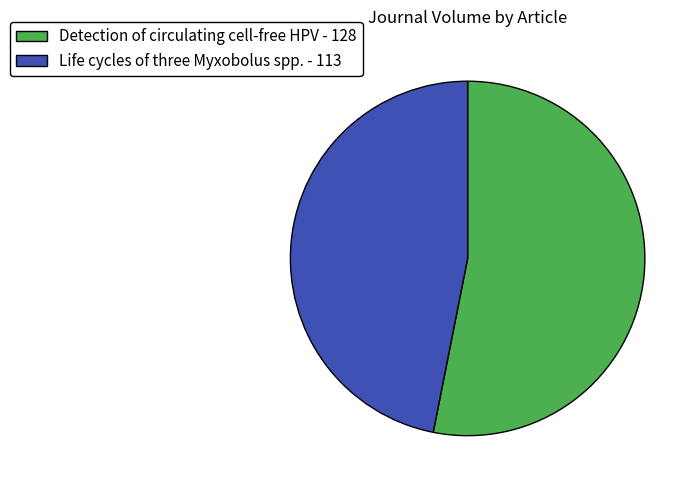

The Detection of circulating cell-free HPV slice represents 61% of the pie. True or false?

False